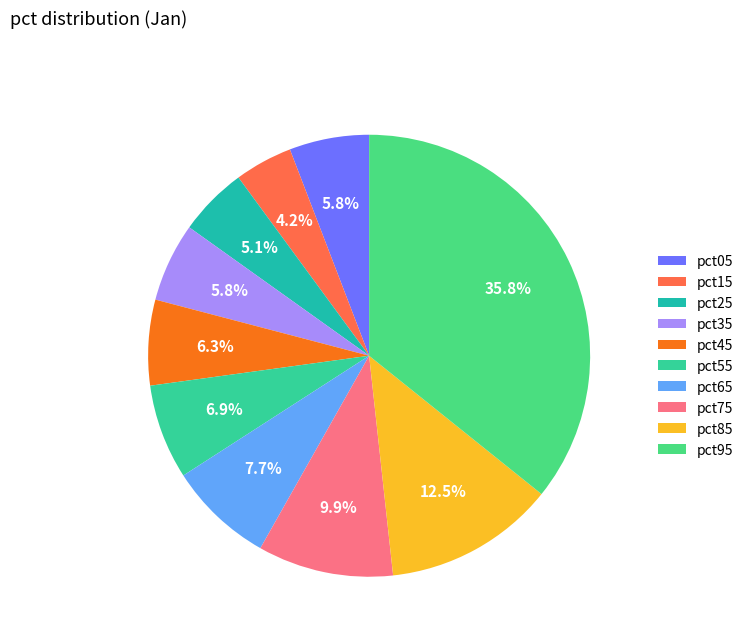

Does any single category account for the majority?

No